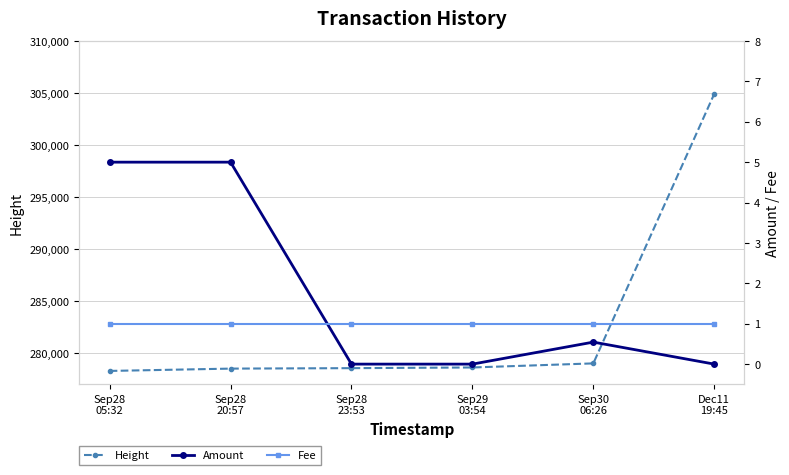

The value of Amount at Sep28
20:57 is 7.8. True or false?

False